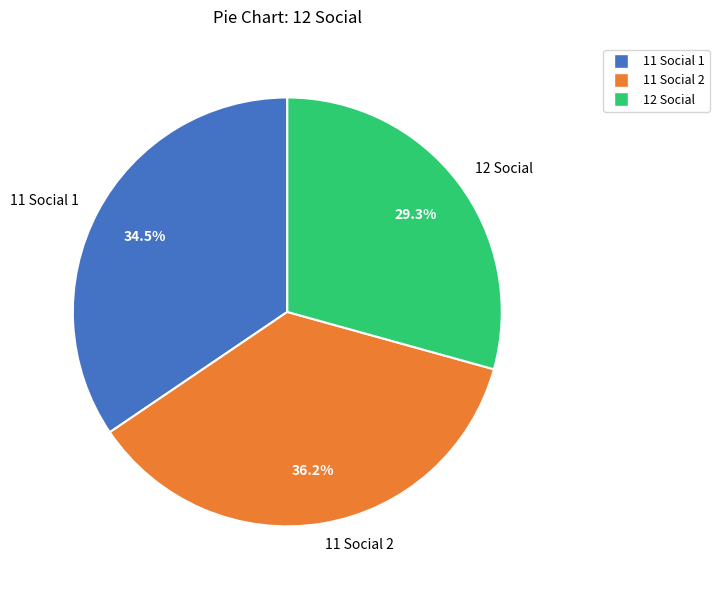

Does any single category account for the majority?

No